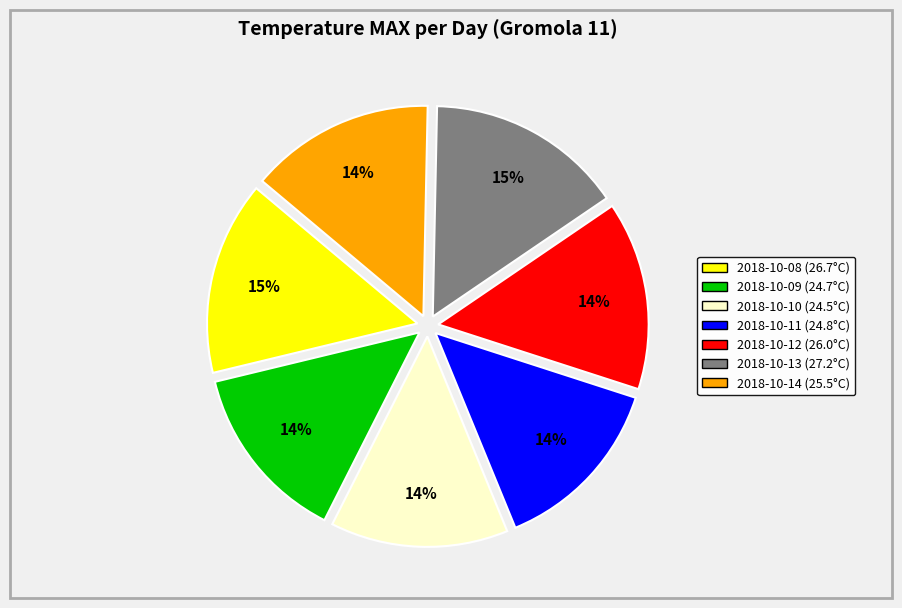

To the nearest percent, what is the average slice percentage?

14%